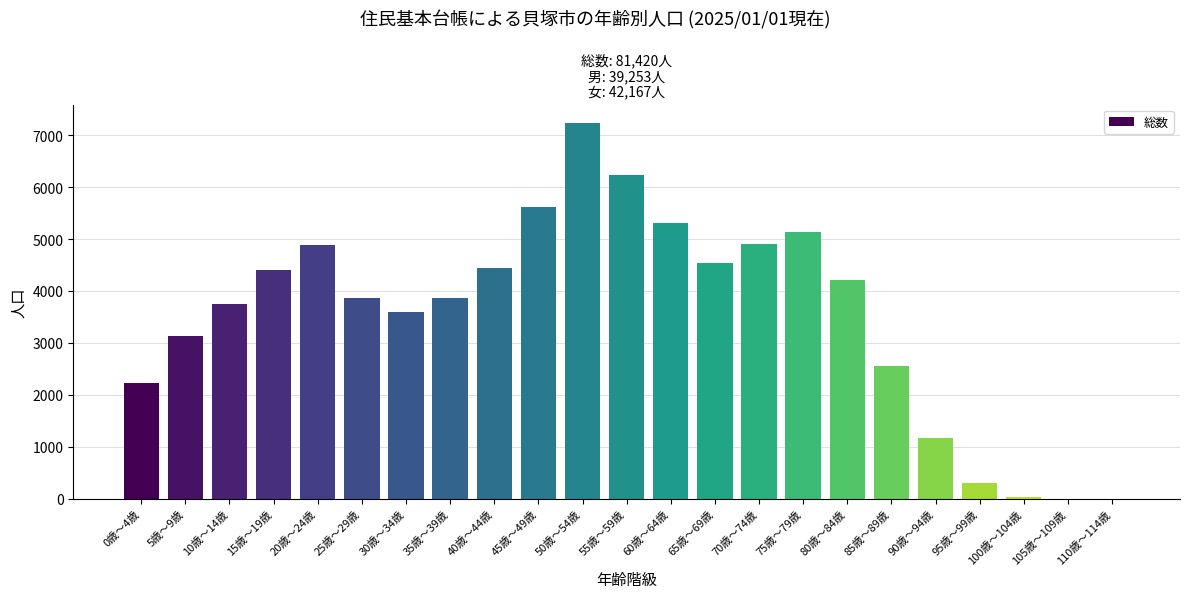

What is the ratio of the value at 5歳～9歳 to the value at 30歳～34歳?

0.9